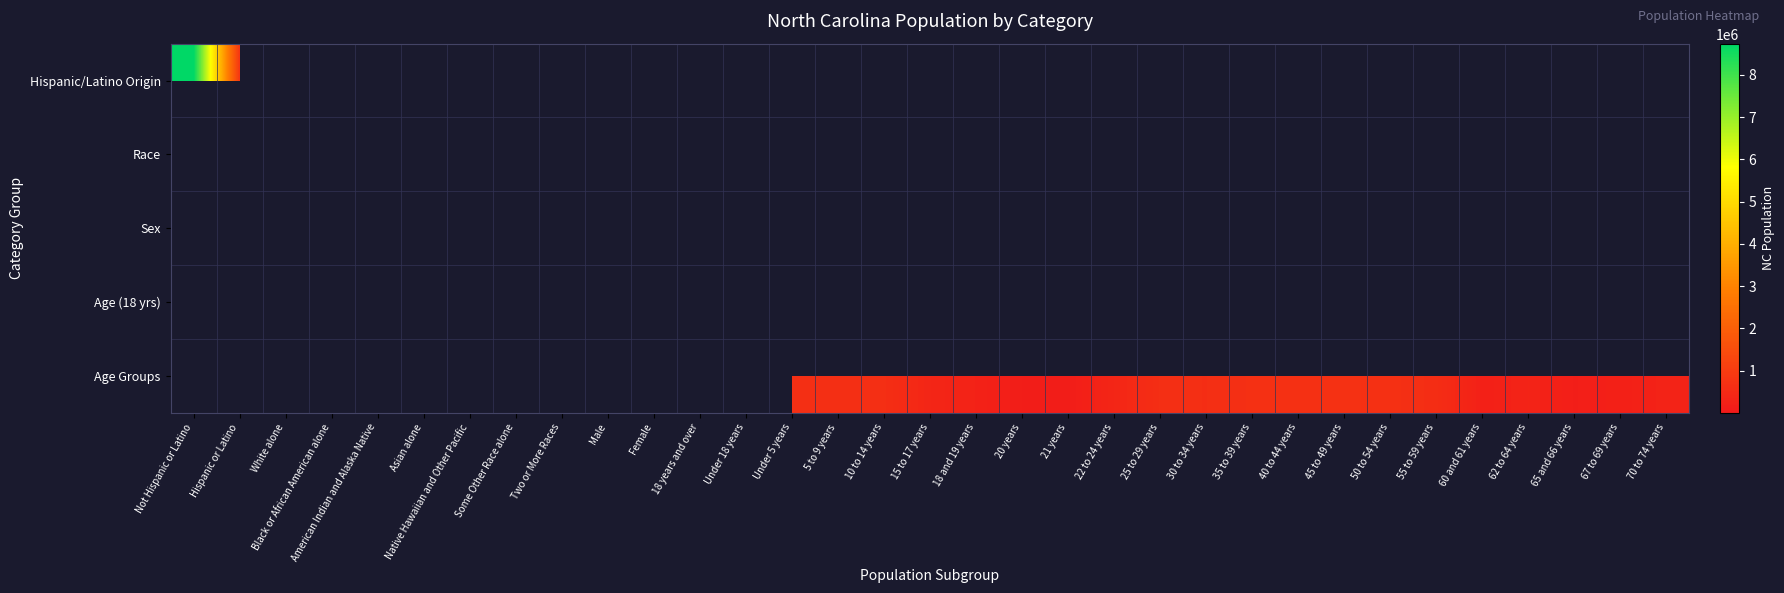

At how many categories does at least one series exceed 2465195?

5